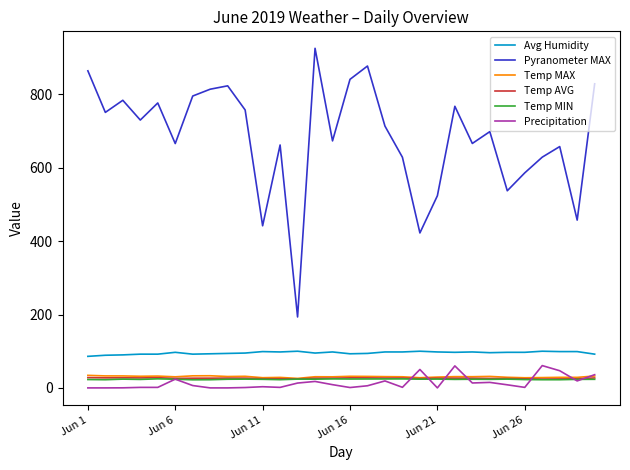

True or false: Precipitation and Pyranometer MAX cross at least once.

False